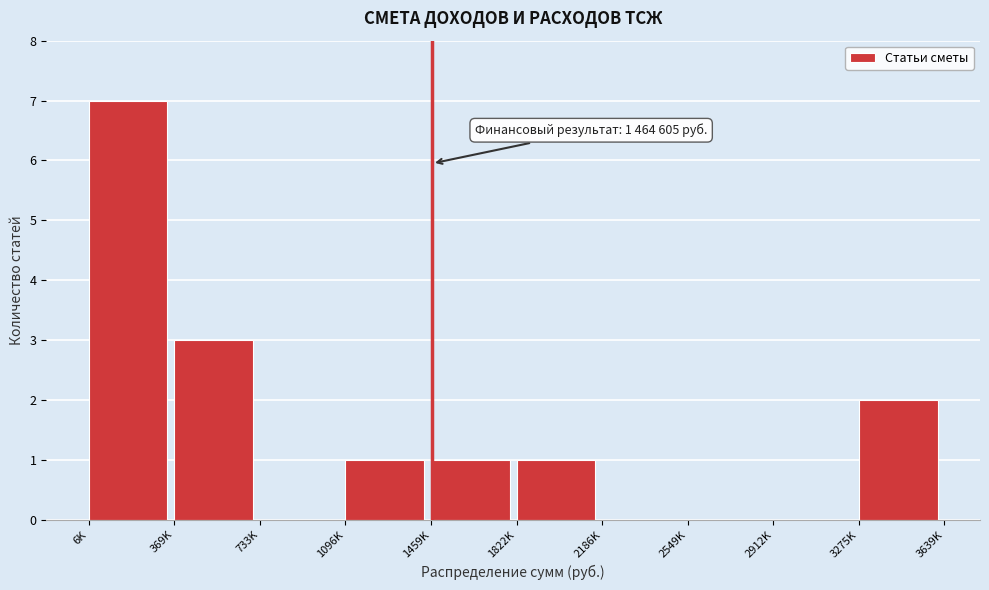

Reading left to right, transcribe all the data shown in this chart.

6K=7	369K=3	733K=0	1096K=1	1459K=1	1822K=1	2186K=0	2549K=0	2912K=0	3275K=2